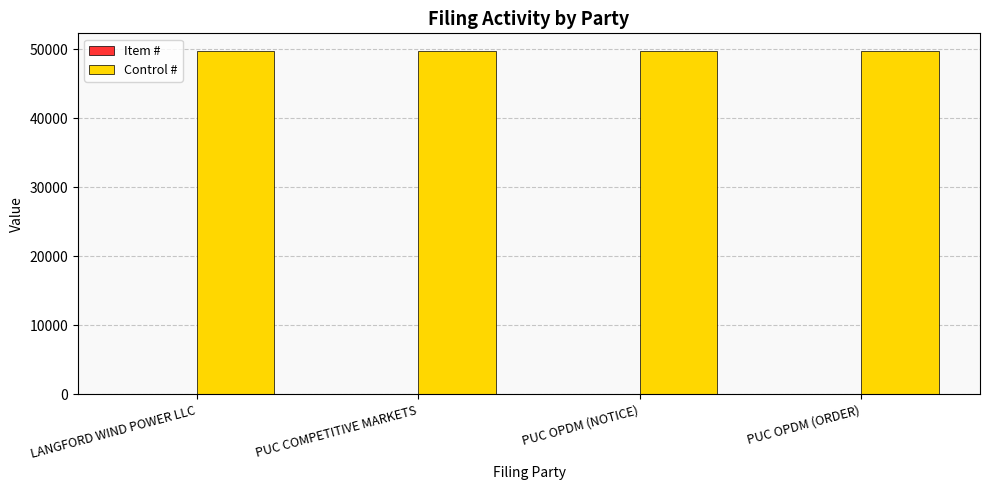

What is the maximum value shown in the chart?

49809